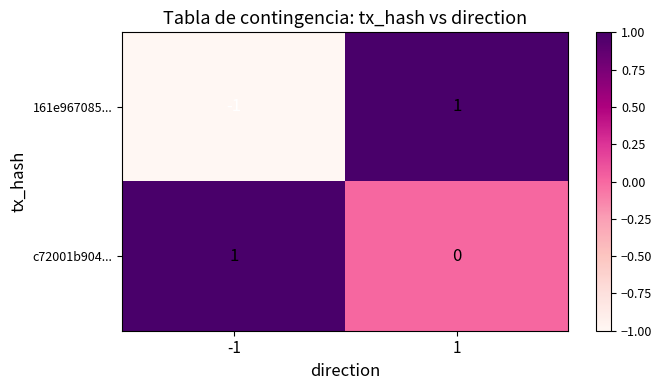

Reading right to left, transcribe all the data shown in this chart.

161e967085...: 1	-1
c72001b904...: 0	1